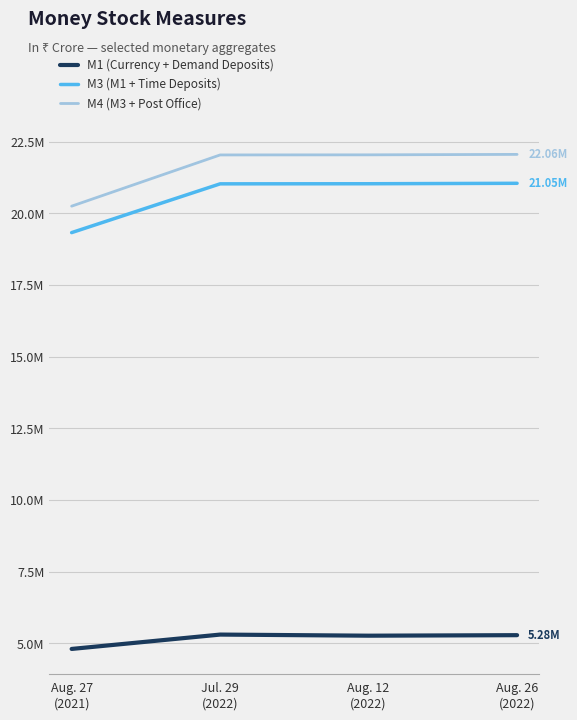

What are all the series names shown in the legend?

M1 (Currency + Demand Deposits), M3 (M1 + Time Deposits), M4 (M3 + Post Office)